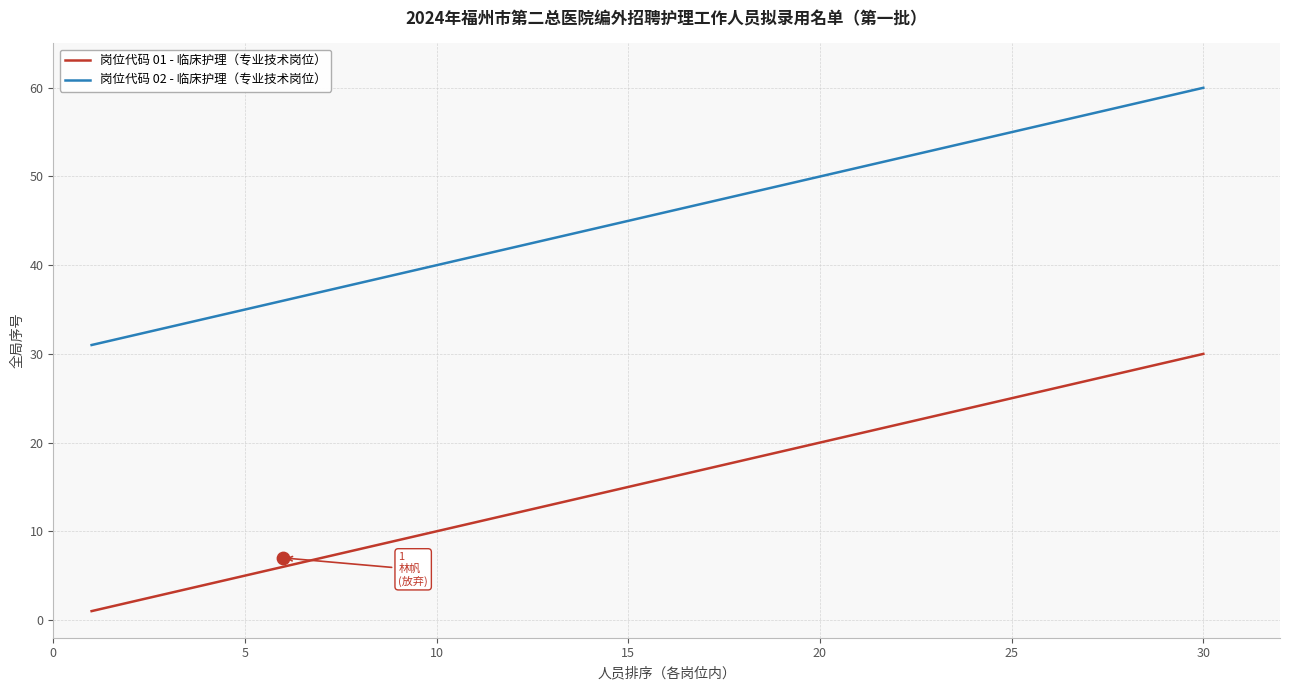

True or false: 岗位代码 01 - 临床护理（专业技术岗位） has a value of 30 at 30.

True